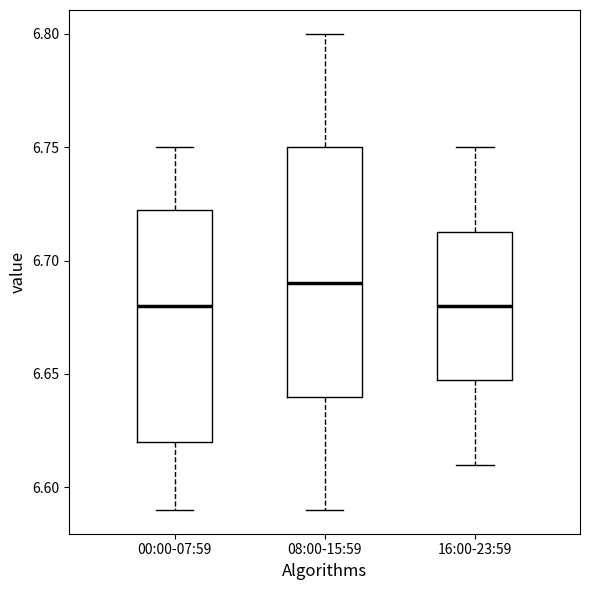

Reading left to right, read every box against the y-axis: the position of its median line, the range the box covers, and the ends of its whiskers. The values are not printed on the chart, so give them approximately, as read against the axis.

00:00-07:59: median 6.680, box 6.620 to 6.725, whiskers 6.590 to 6.750
08:00-15:59: median 6.690, box 6.640 to 6.750, whiskers 6.590 to 6.800
16:00-23:59: median 6.680, box 6.650 to 6.715, whiskers 6.610 to 6.750